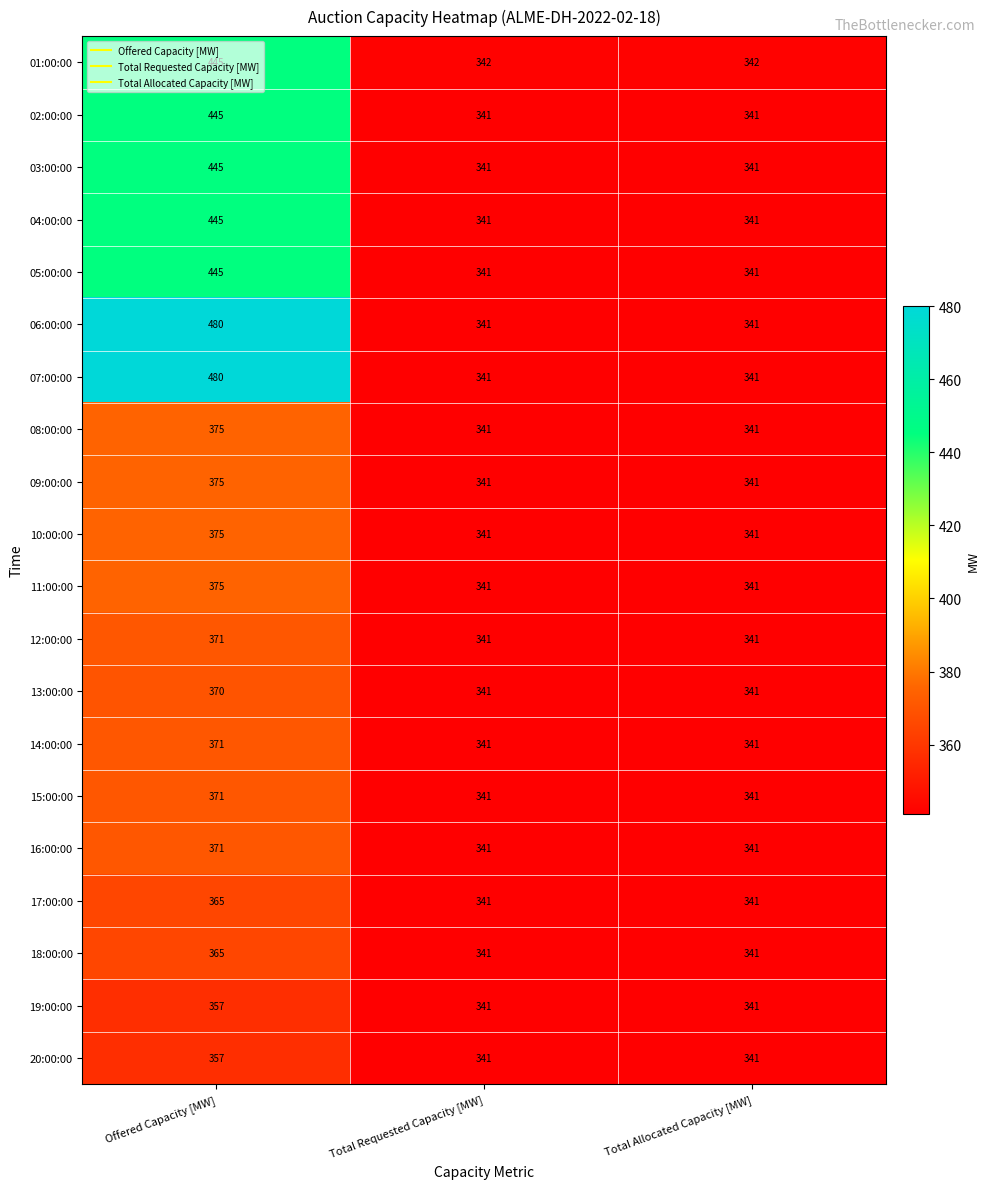

Count the 03:00:00 values in the range 341 to 445.

3